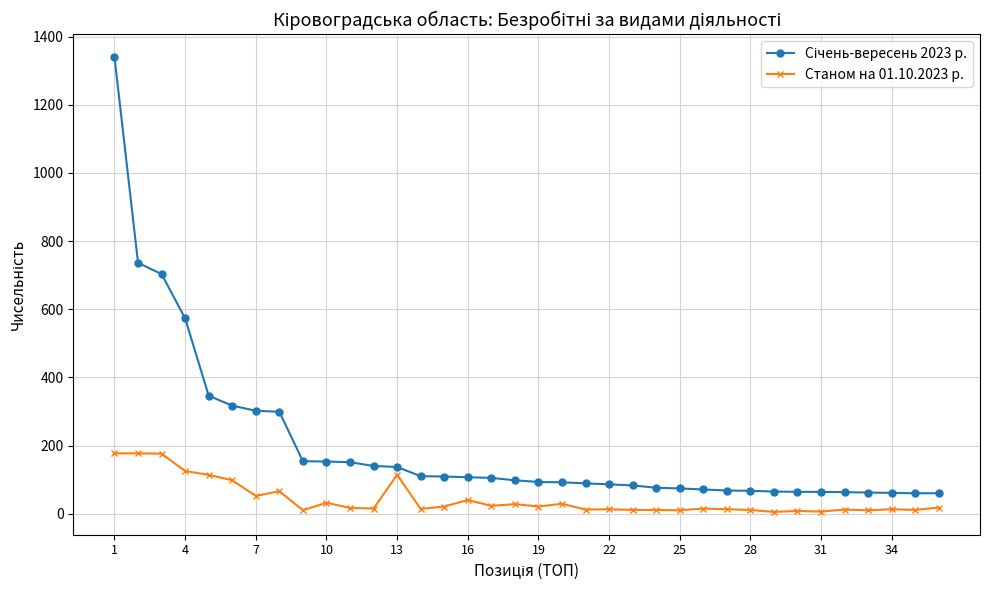

What is the maximum value shown in the chart?

1340